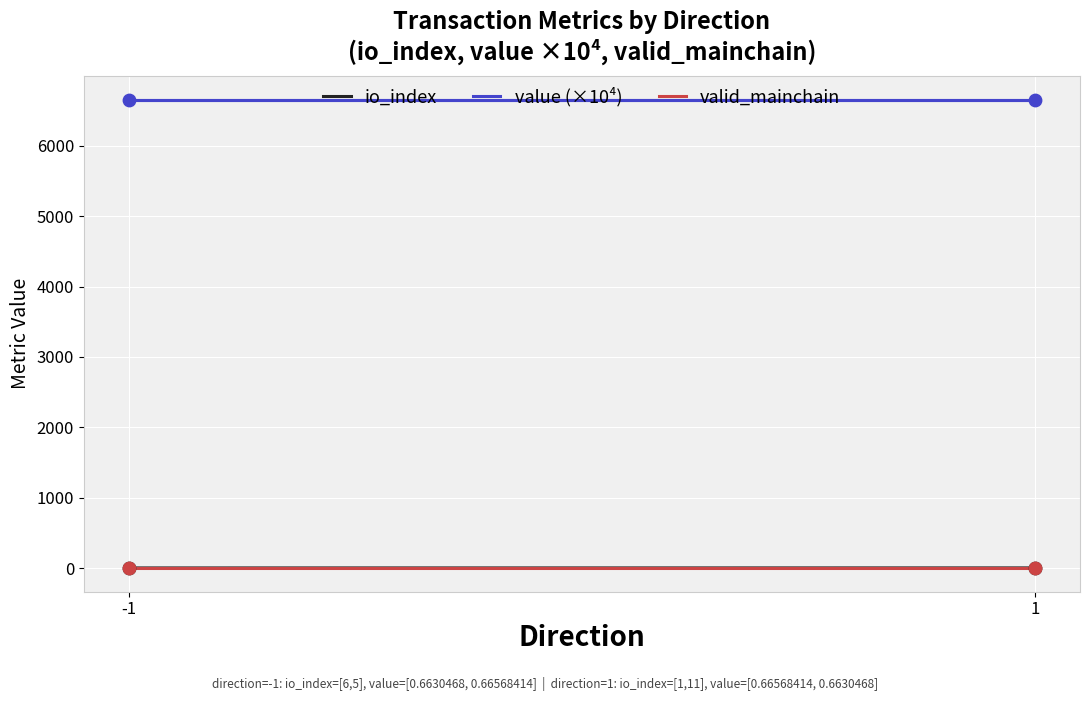

At how many categories does at least one series exceed 6433?

2